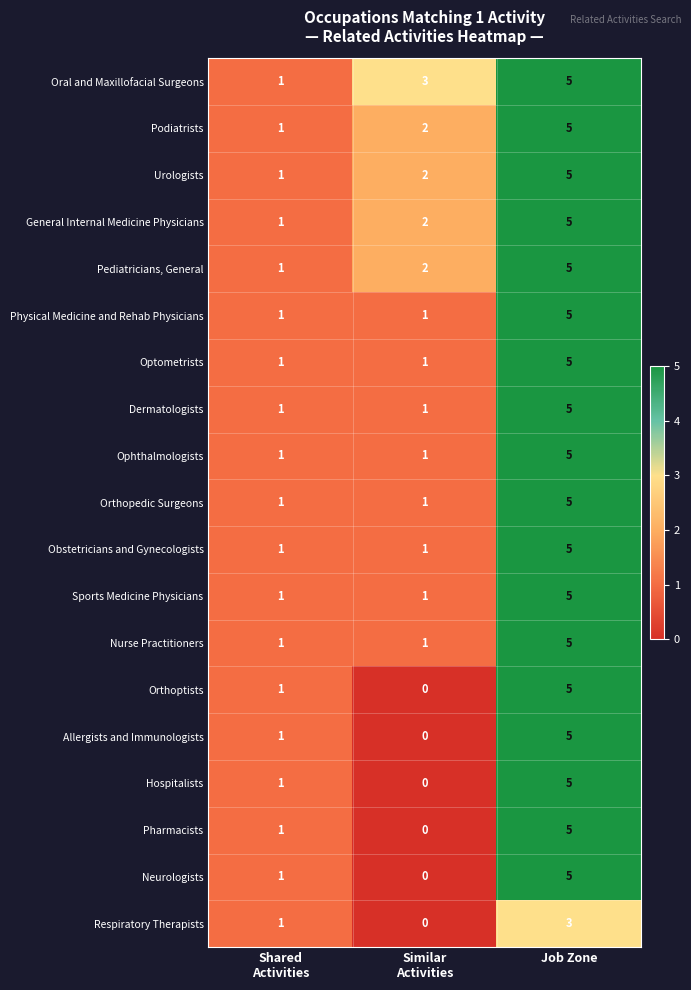

Which series has the largest total across all categories?

Oral and Maxillofacial Surgeons